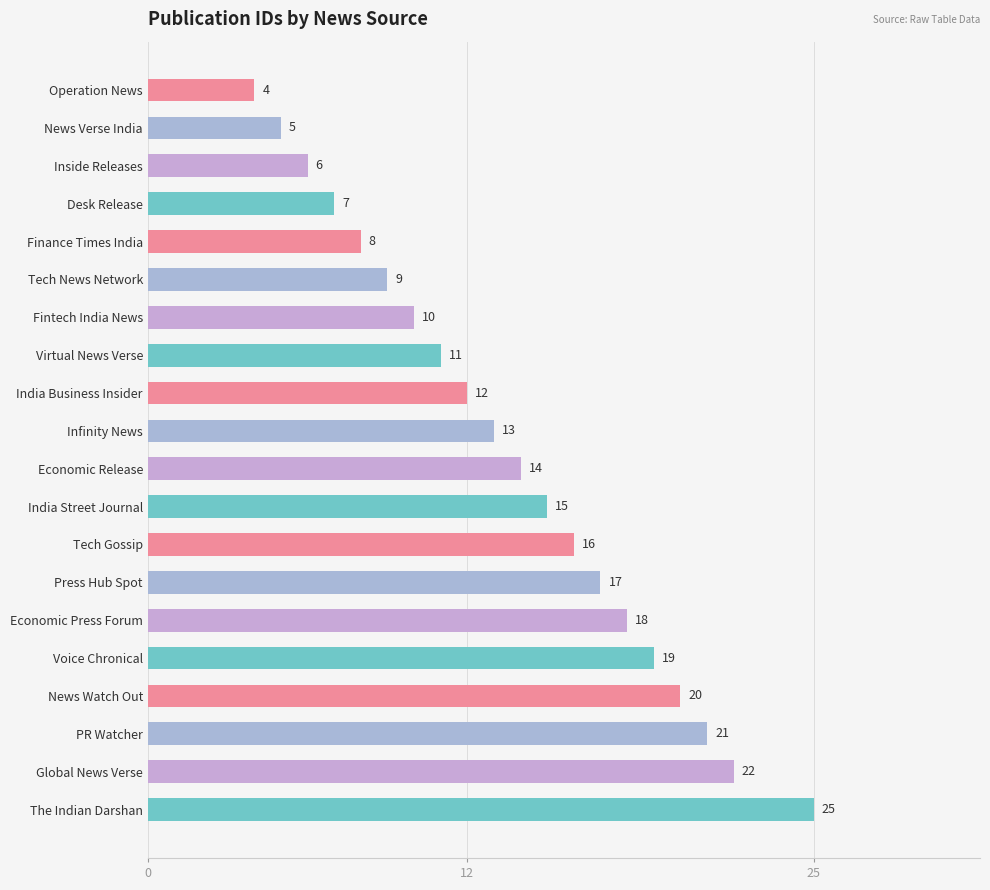

What is the average value?

14